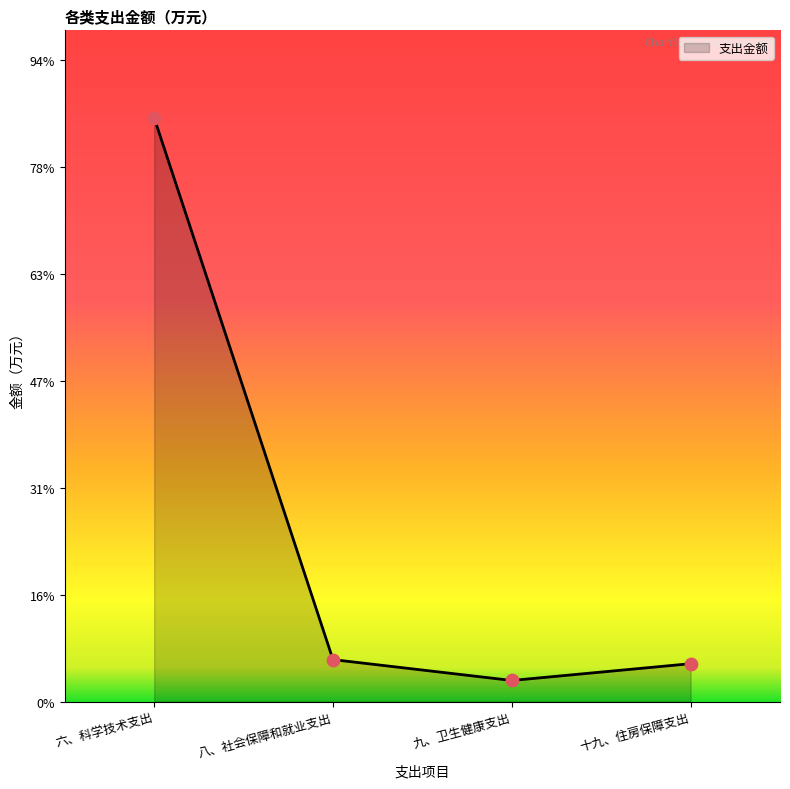

What is the change in value from 八、社会保障和就业支出 to 十九、住房保障支出?

-1.2